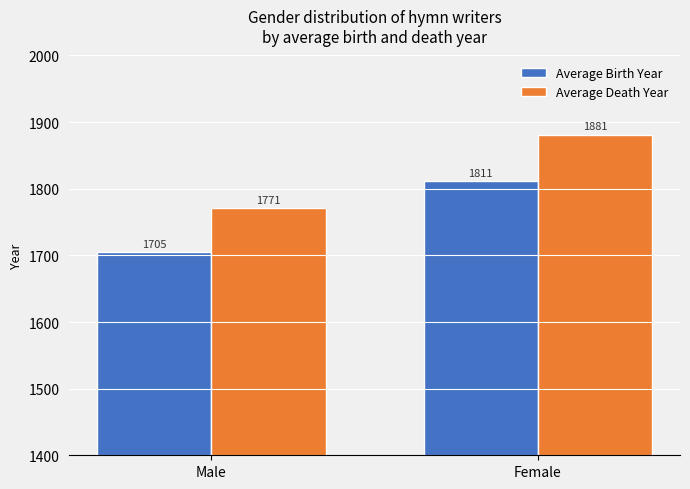

List the series in order of their peak value, highest first.

Average Death Year, Average Birth Year